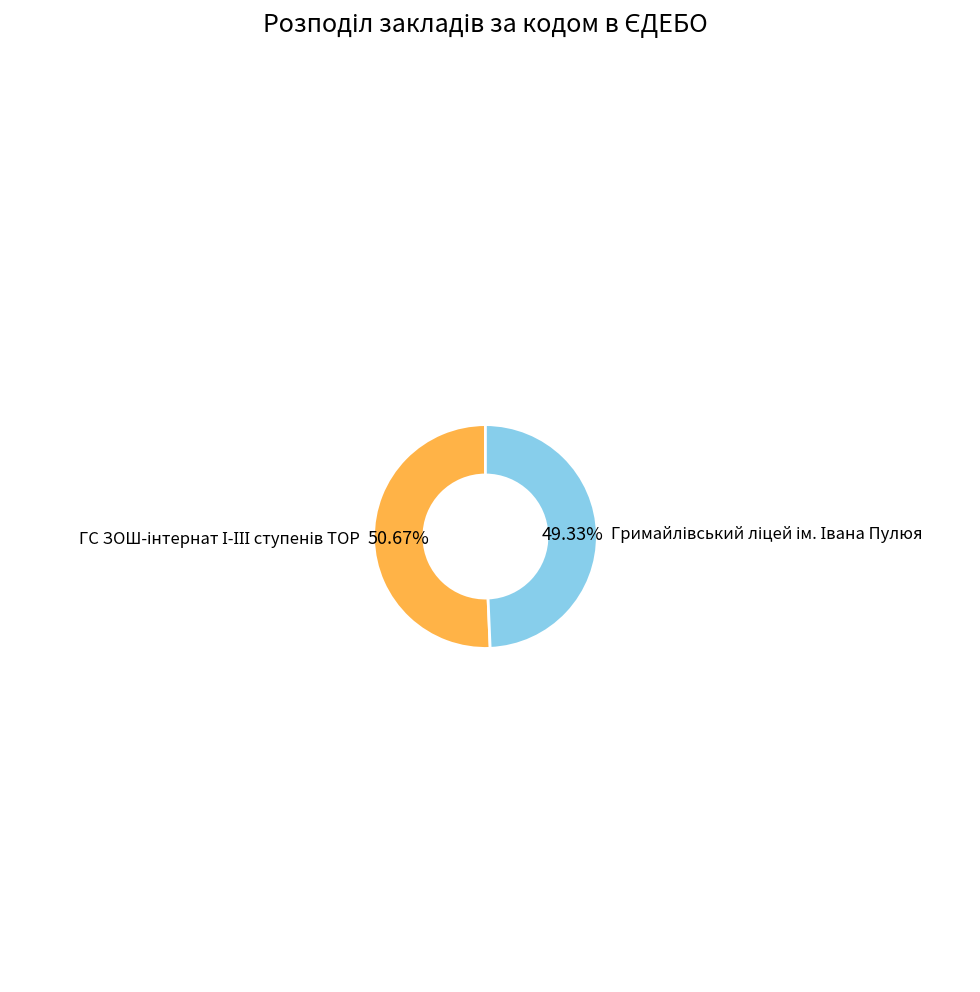

Is there a majority slice in this chart?

Yes